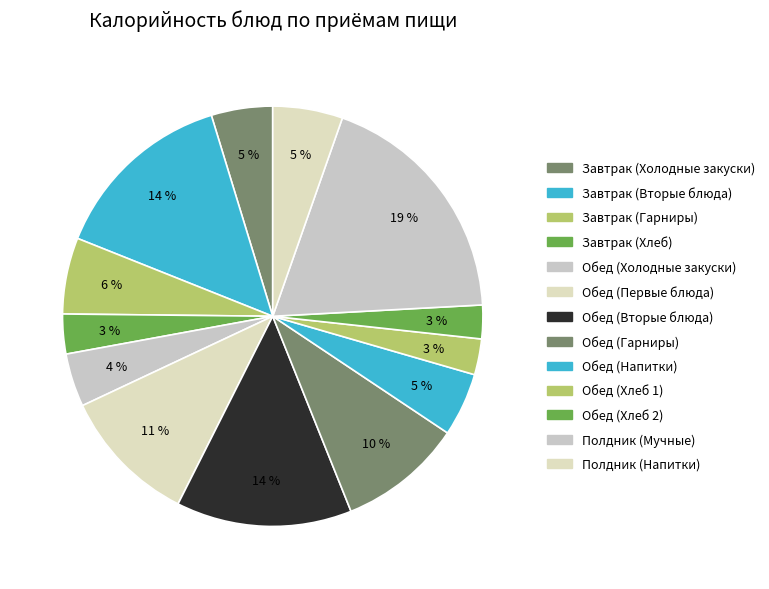

To the nearest percent, what is the average slice percentage?

8%